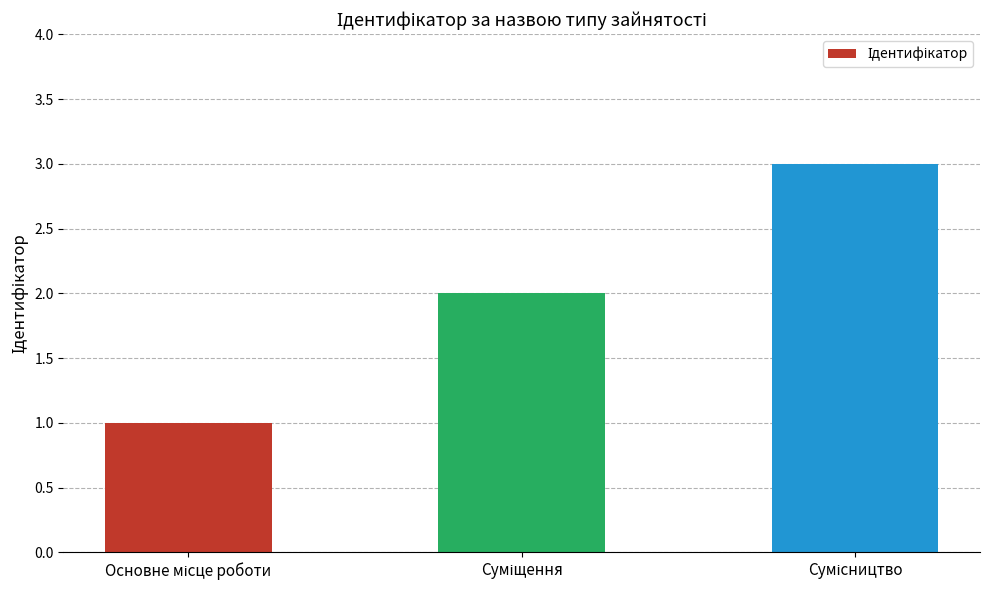

What is the sum of all values?

6